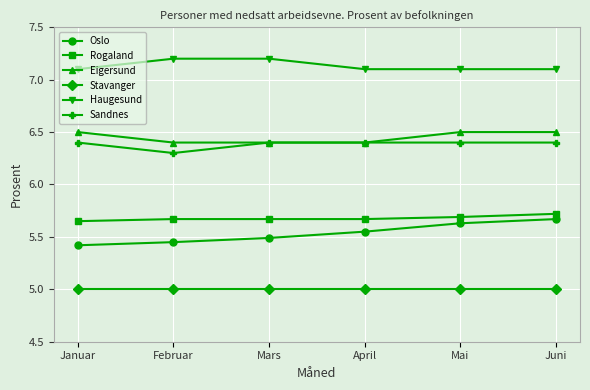

What is the label of the 1st point from the left?

Januar